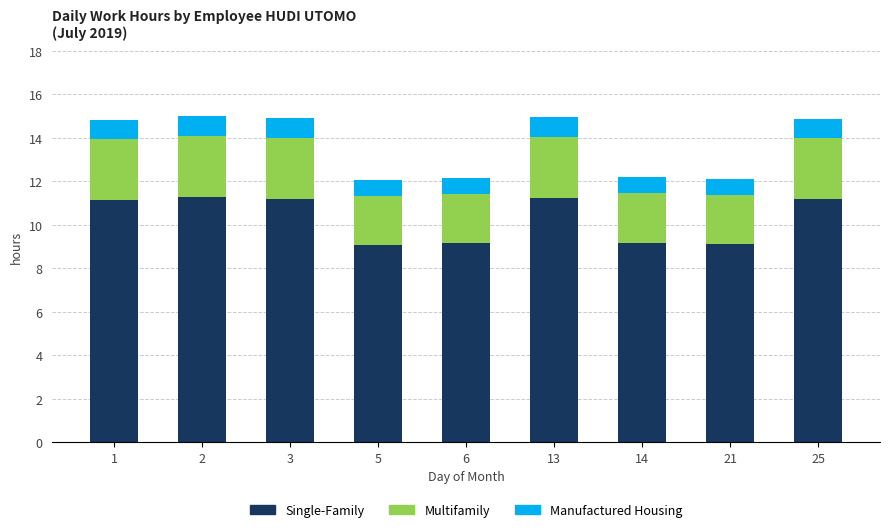

What is the total value across all series at 5?

12.1